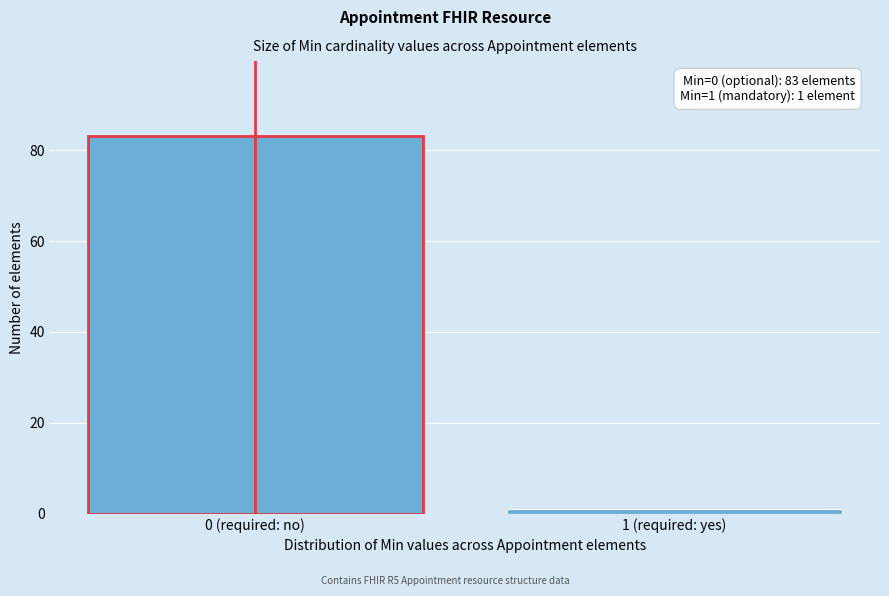

Reading left to right, list all the values displayed in this chart.

0 (required: no)=83	1 (required: yes)=1